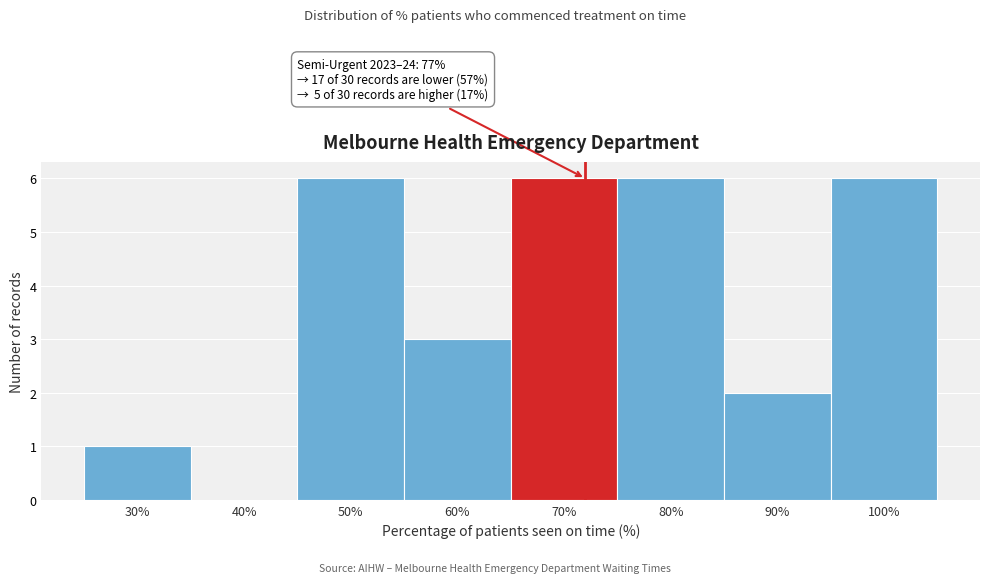

Reading left to right, what are all the values shown in this chart?

30%=1	40%=0	50%=6	60%=3	70%=6	80%=6	90%=2	100%=6